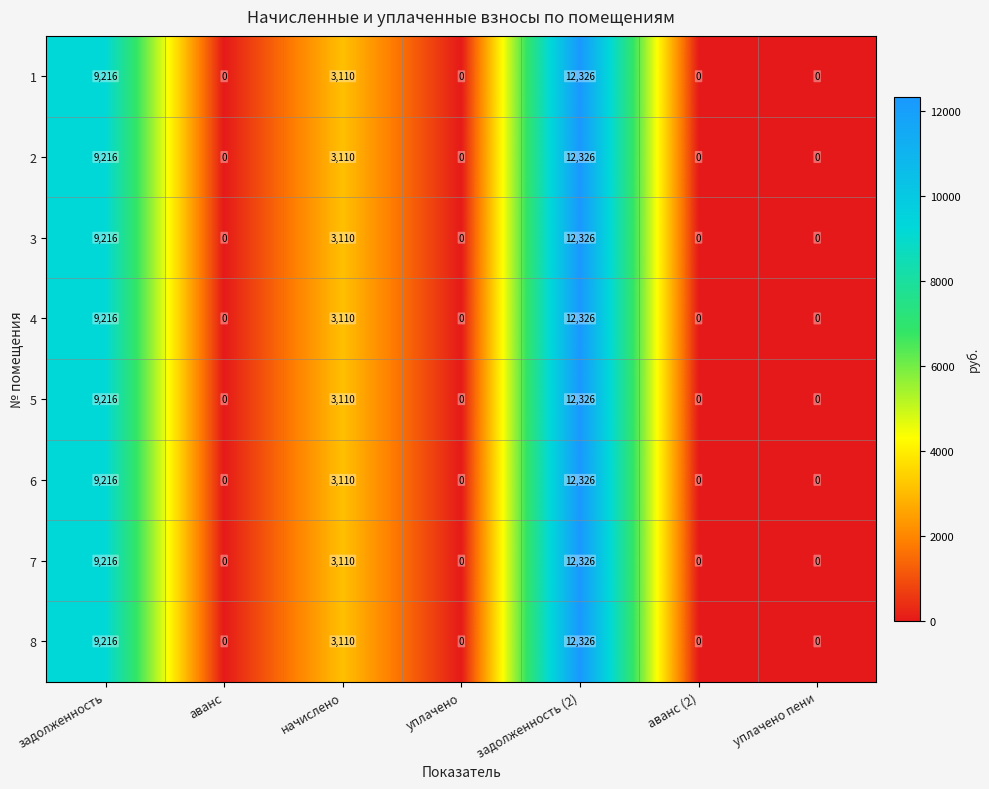

What is the total value across all series at задолженность?

73728